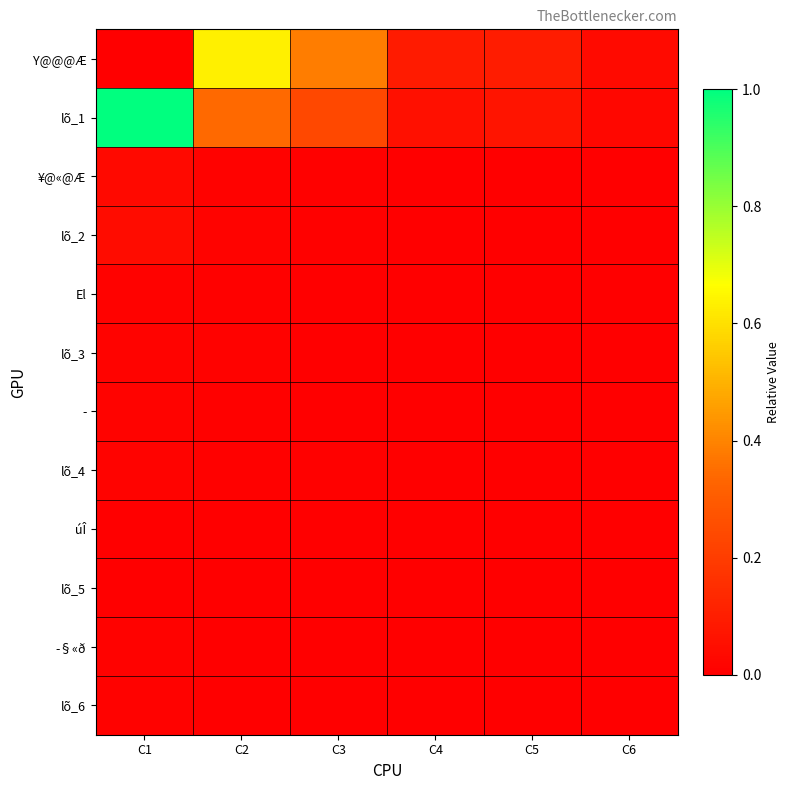

Reading left to right, transcribe all the data shown in this chart.

Y@@@Æ: C1=0.0	C2=0.6	C3=0.4	C4=0.1	C5=0.1	C6=0.0
lõ_1: C1=1.0	C2=0.3	C3=0.2	C4=0.1	C5=0.1	C6=0.0
¥@«@Æ: C1=0.0	C2=0.0	C3=0.0	C4=0.0	C5=0.0	C6=0.0
lõ_2: C1=0.0	C2=0.0	C3=0.0	C4=0.0	C5=0.0	C6=0.0
El: C1=0.0	C2=0.0	C3=0.0	C4=0.0	C5=0.0	C6=0.0
lõ_3: C1=0.0	C2=0.0	C3=0.0	C4=0.0	C5=0.0	C6=0.0
­: C1=0.0	C2=0.0	C3=0.0	C4=0.0	C5=0.0	C6=0.0
lõ_4: C1=0.0	C2=0.0	C3=0.0	C4=0.0	C5=0.0	C6=0.0
úÎ: C1=0.0	C2=0.0	C3=0.0	C4=0.0	C5=0.0	C6=0.0
lõ_5: C1=0.0	C2=0.0	C3=0.0	C4=0.0	C5=0.0	C6=0.0
­§«ð: C1=0.0	C2=0.0	C3=0.0	C4=0.0	C5=0.0	C6=0.0
lõ_6: C1=0.0	C2=0.0	C3=0.0	C4=0.0	C5=0.0	C6=0.0